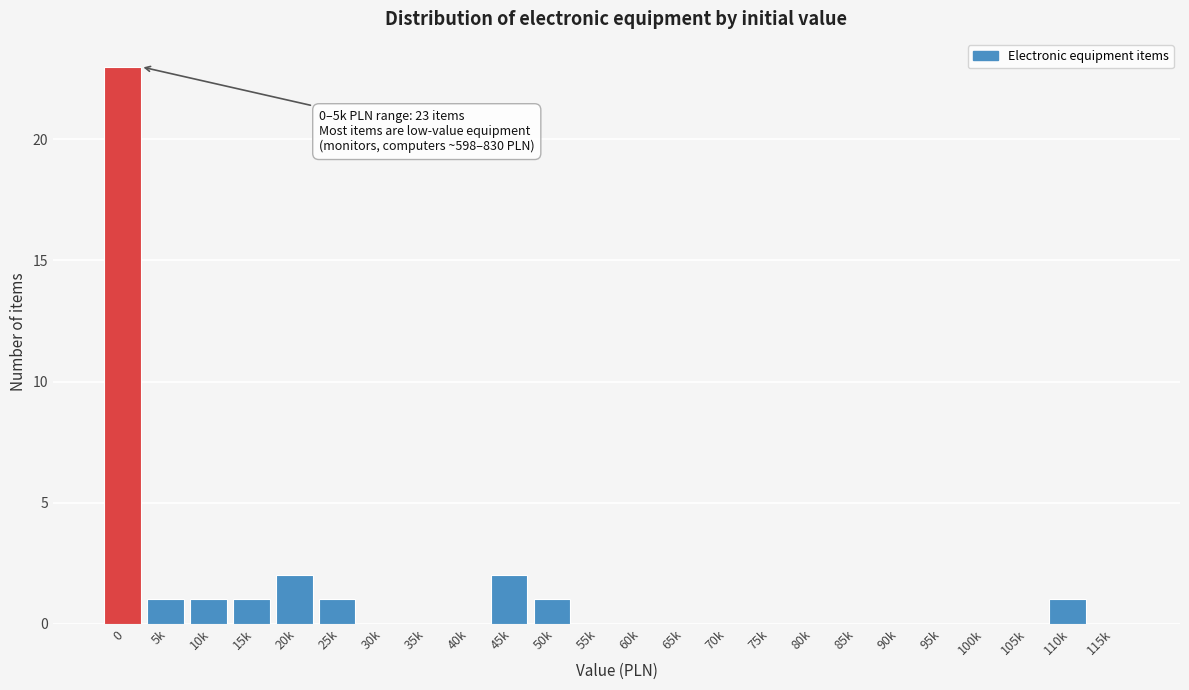

Reading left to right, what are all the values shown in this chart?

0=23	5k=1	10k=1	15k=1	20k=2	25k=1	30k=0	35k=0	40k=0	45k=2	50k=1	55k=0	60k=0	65k=0	70k=0	75k=0	80k=0	85k=0	90k=0	95k=0	100k=0	105k=0	110k=1	115k=0